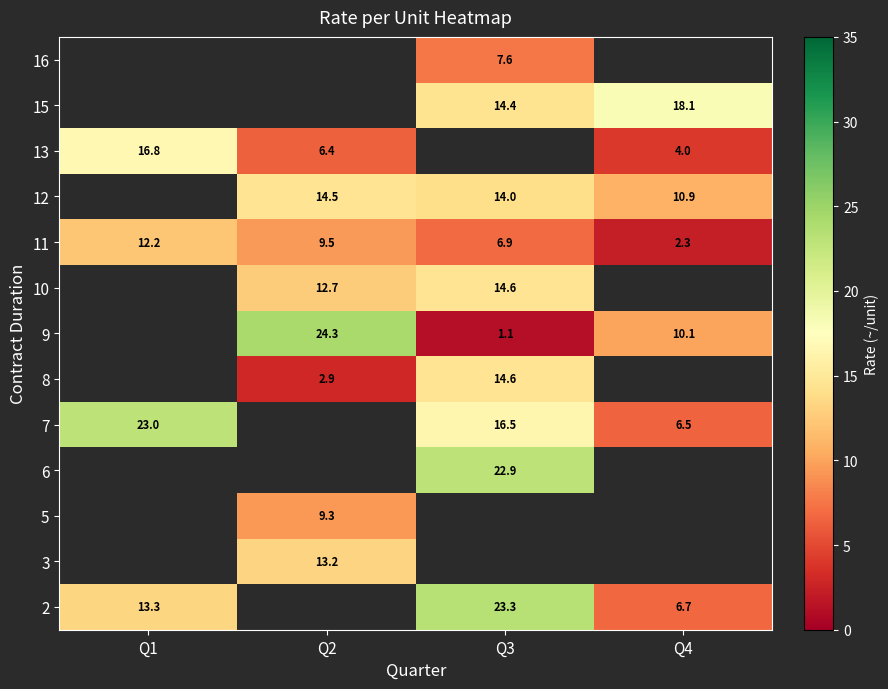

The value of 11 at Q1 is 18.1. True or false?

False